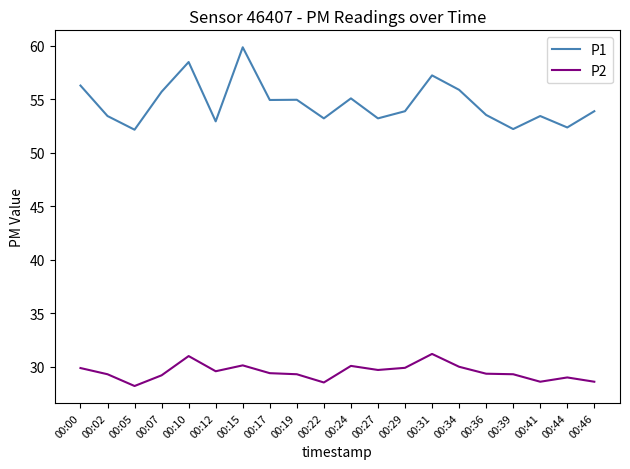

What are all the series names shown in the legend?

P1, P2